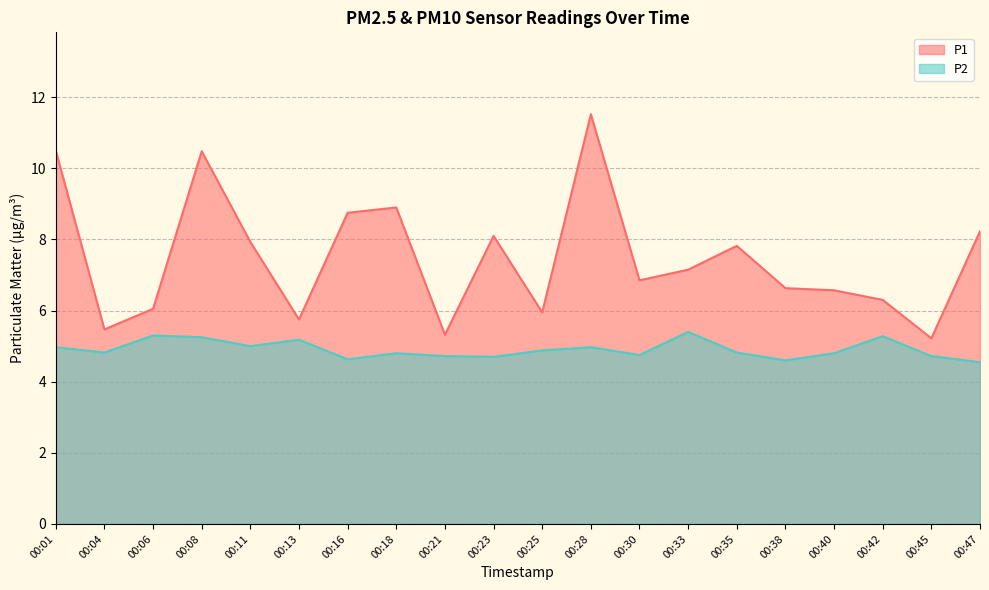

What is the maximum value shown in the chart?

11.5